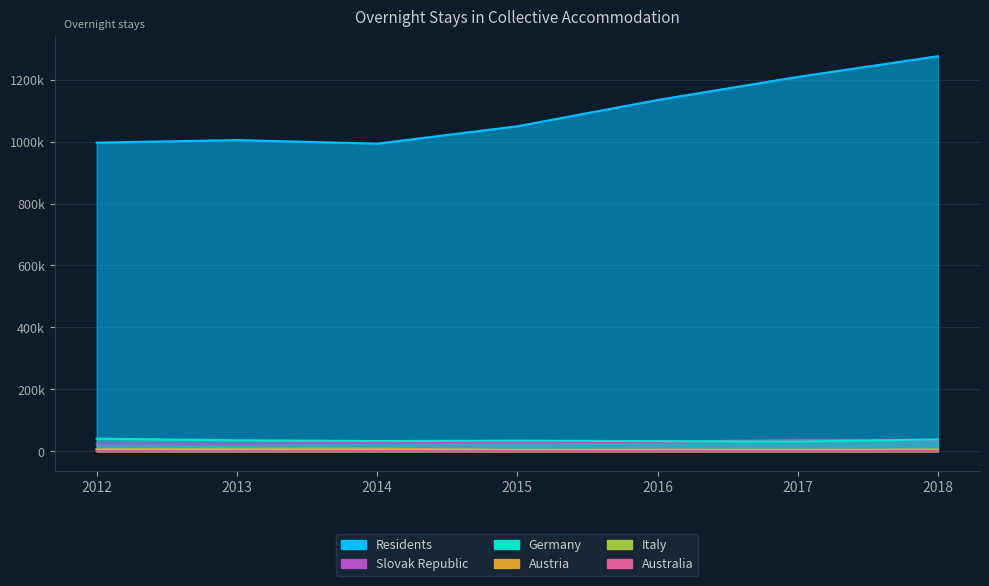

In Austria, how many points are lower than both neighbors (excluding endpoints)?

2